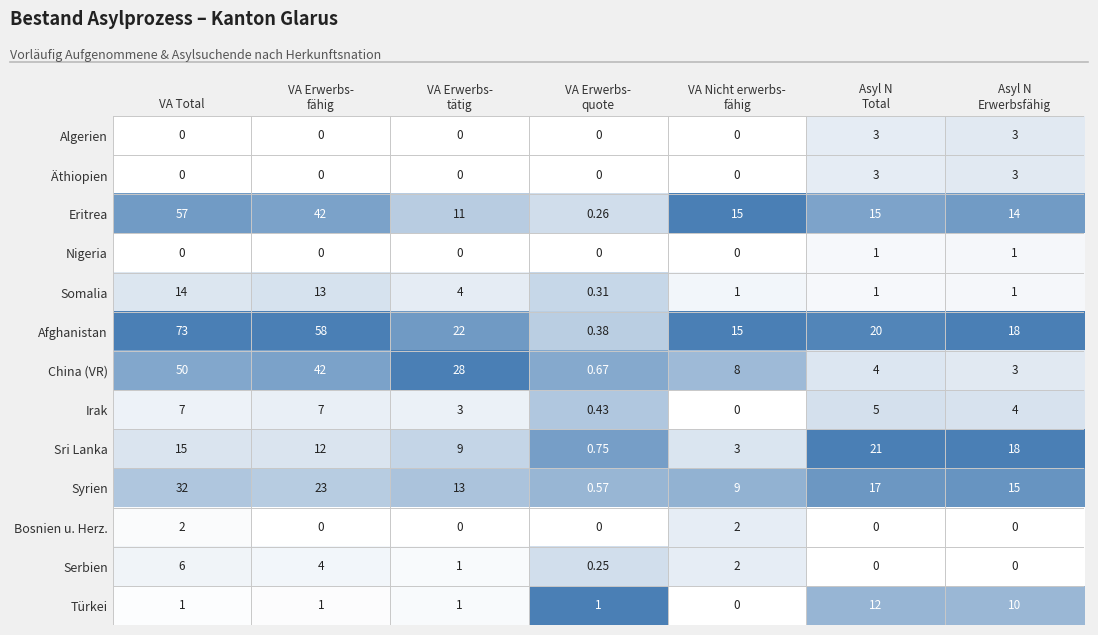

At which category is the sum across all series the highest?

VA Total